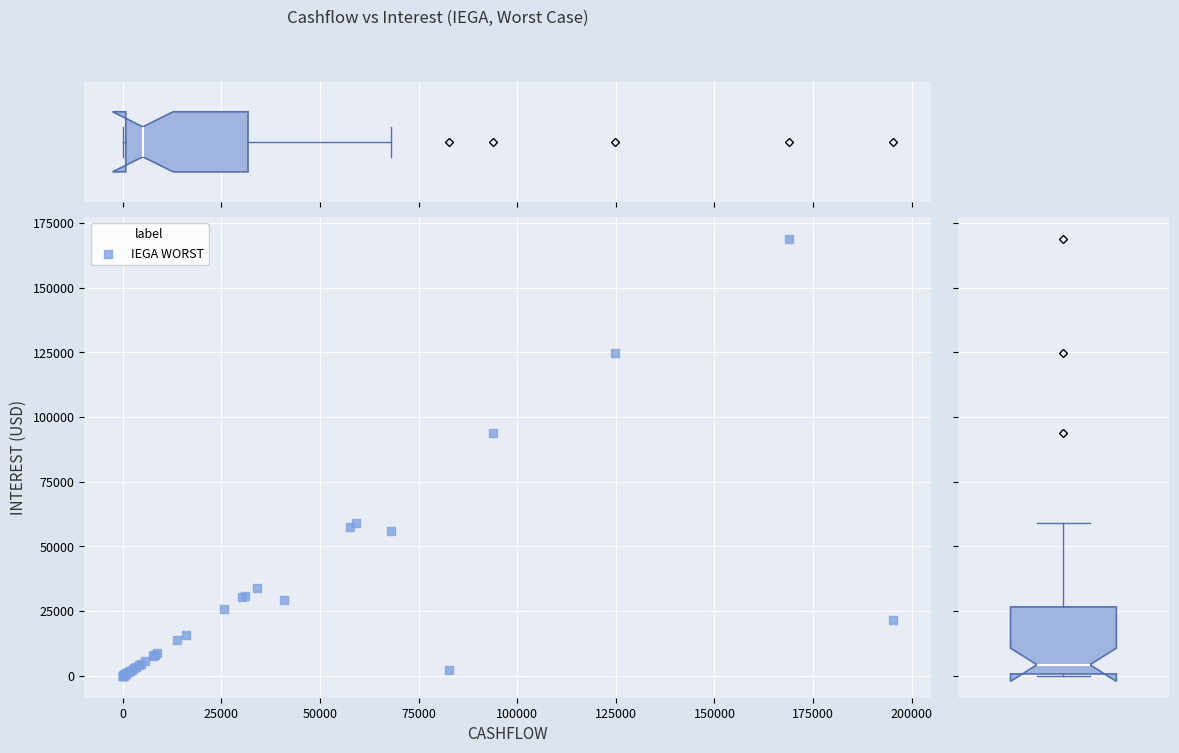

What Y value in the scatter plot is closest to 84446?

93740.0